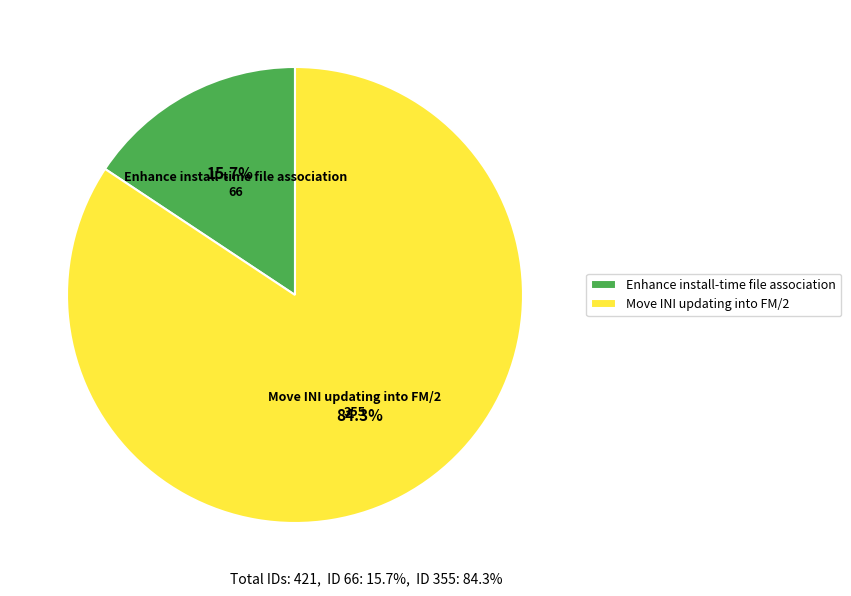

Rank the categories by value from highest to lowest.

Move INI updating into FM/2, Enhance install-time file association